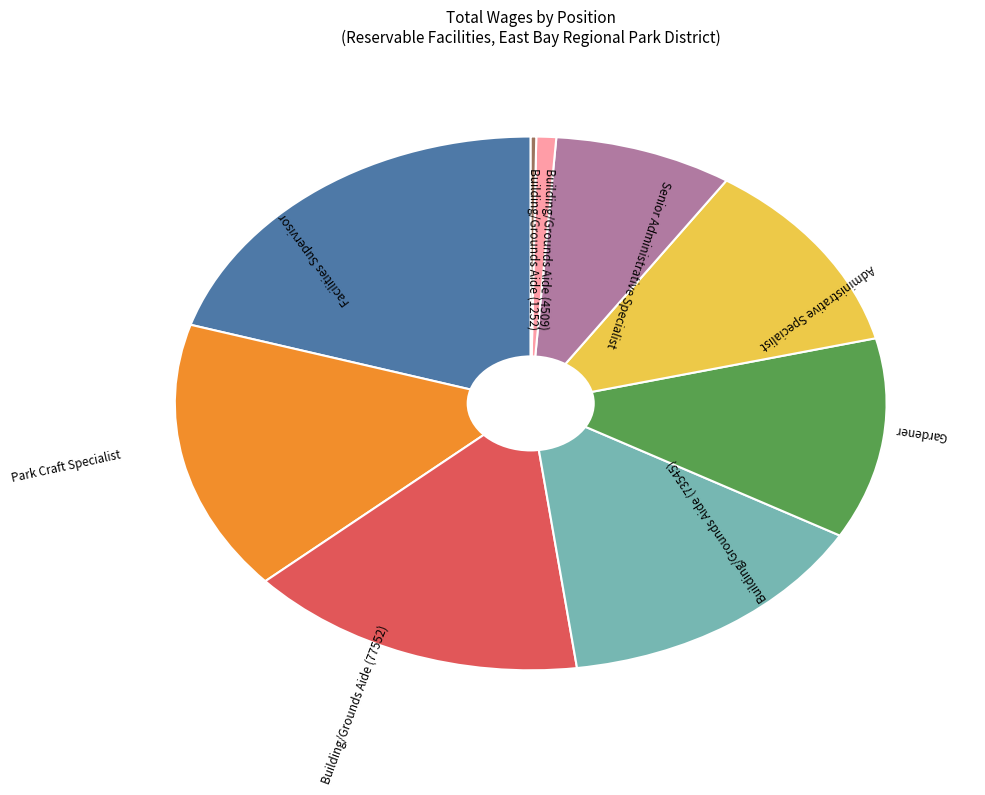

Is there any slice that represents more than half of the pie?

No